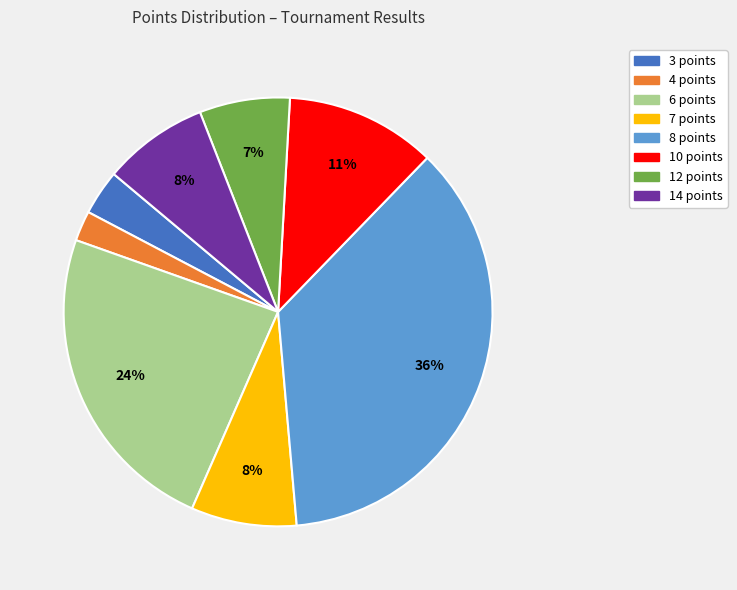

To the nearest percent, what is the combined percentage of 6 points and 7 points?

32%